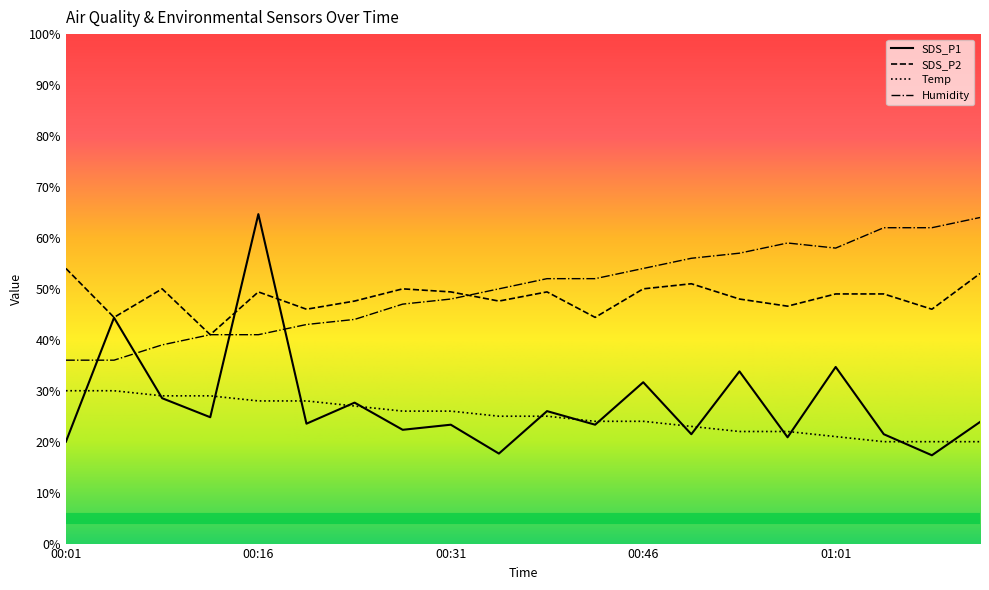

How many data points in SDS_P1 are less than 23?

7